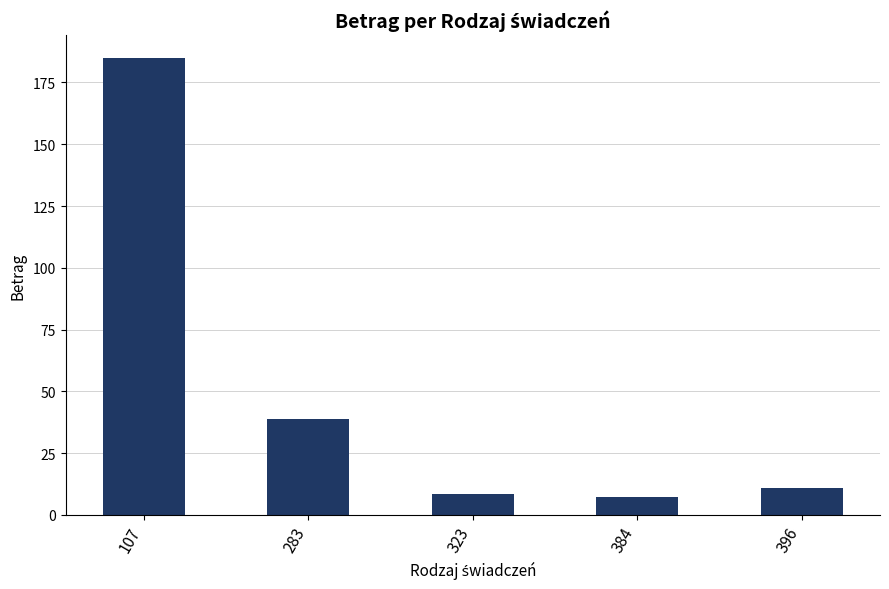

What is the ratio of the value at 283 to the value at 107?

0.2